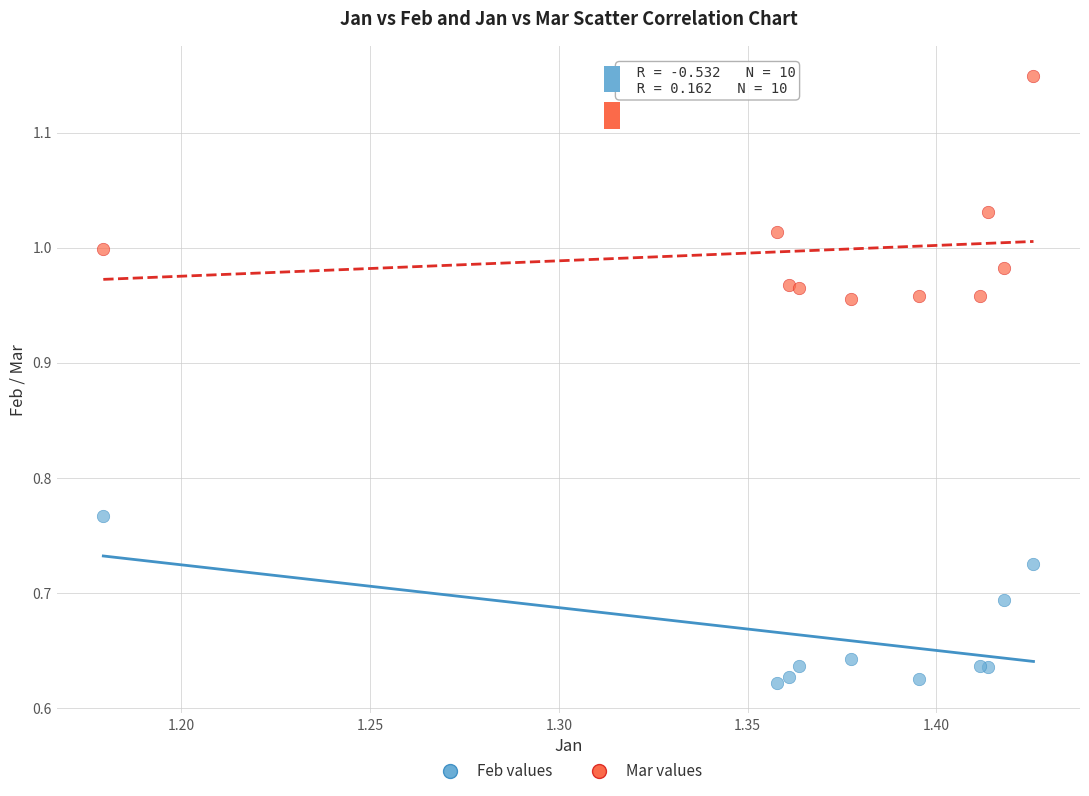

Which series contains the lowest Y value?

Feb values